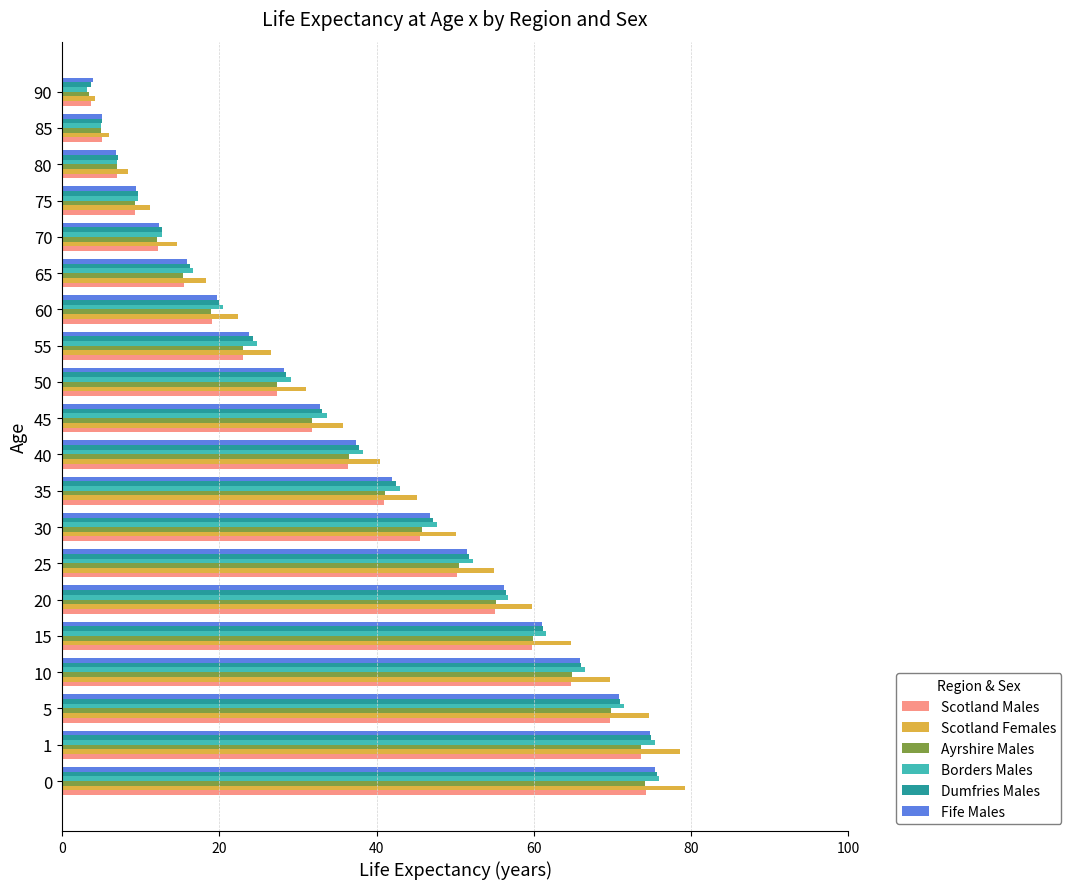

What is the approximate value of Borders Males at 10?

66.5